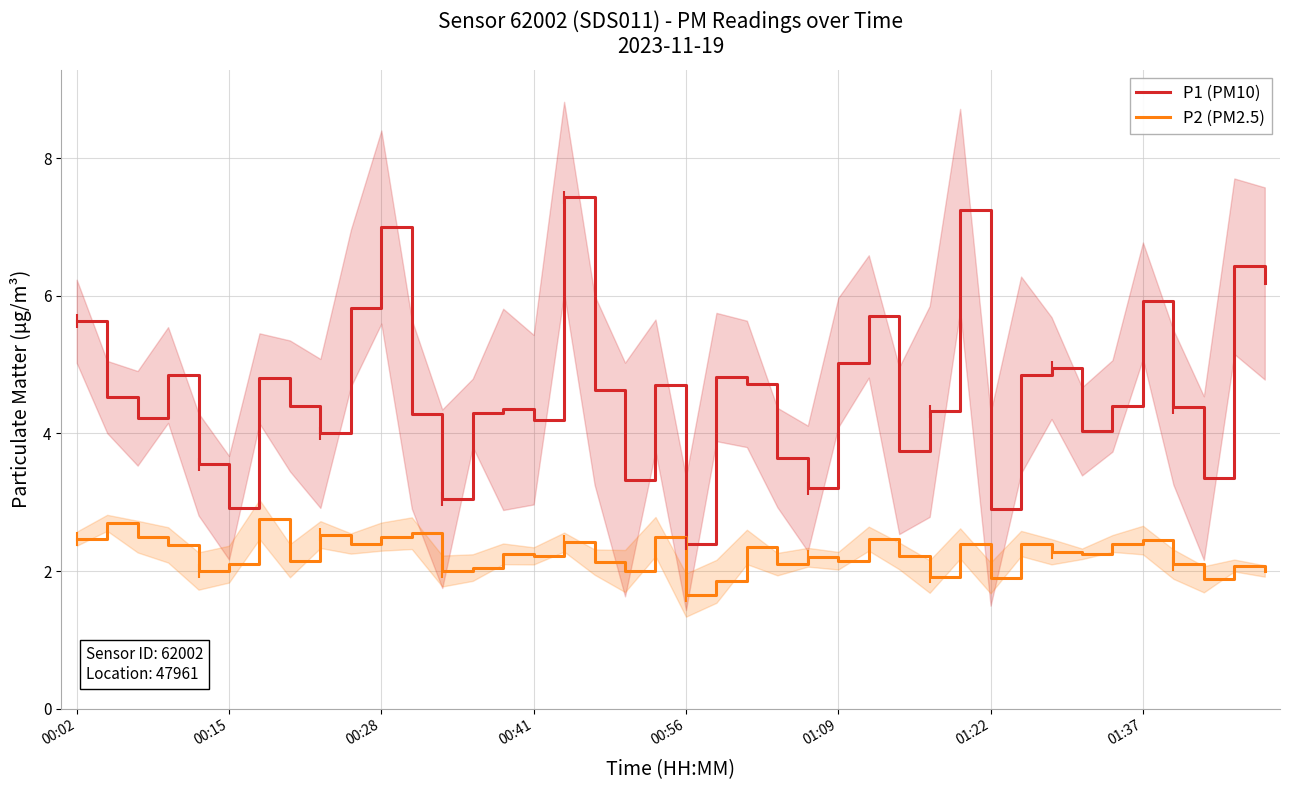

The value of P2 (PM2.5) at 00:02 is 1.0. True or false?

False